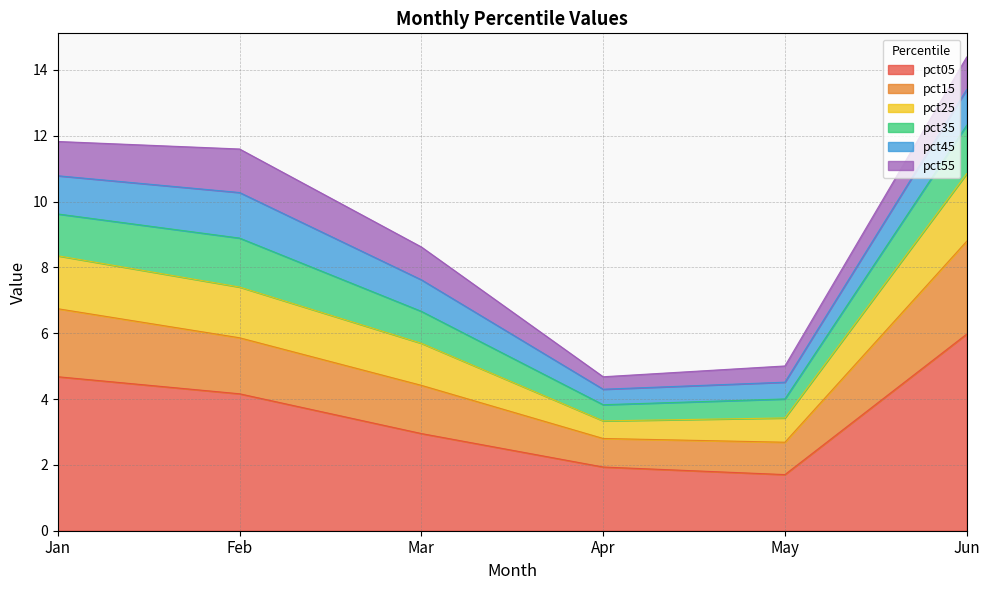

Is it true that pct05 equals 3.0 at Mar?

True